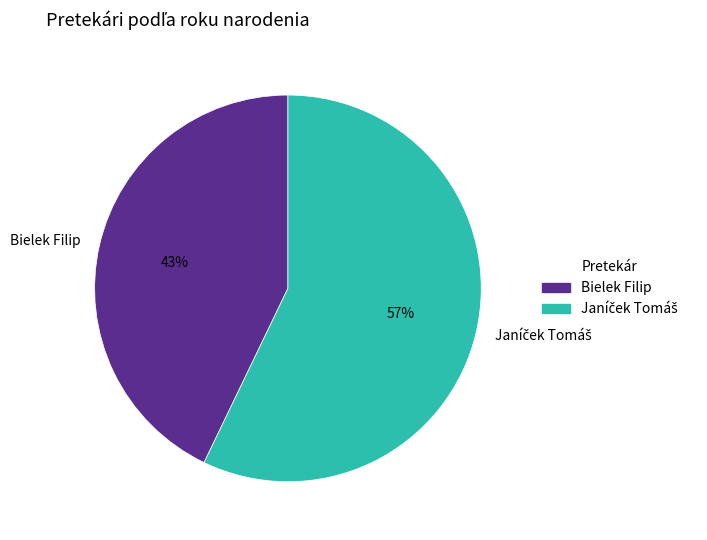

Is it true that Bielek Filip is 43% of the pie?

True